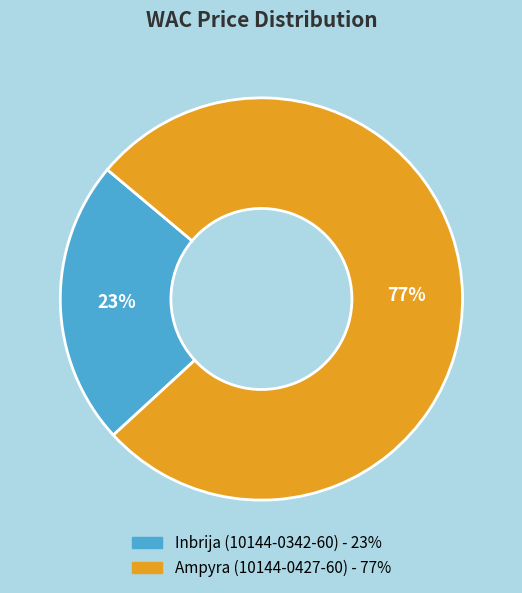

Count the number of slices in the pie.

2